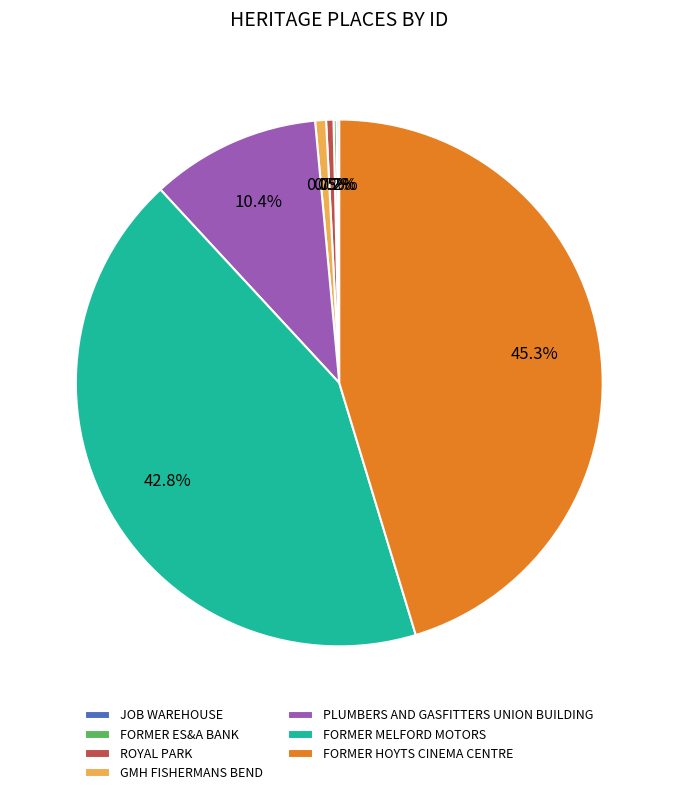

Does any single category account for the majority?

No